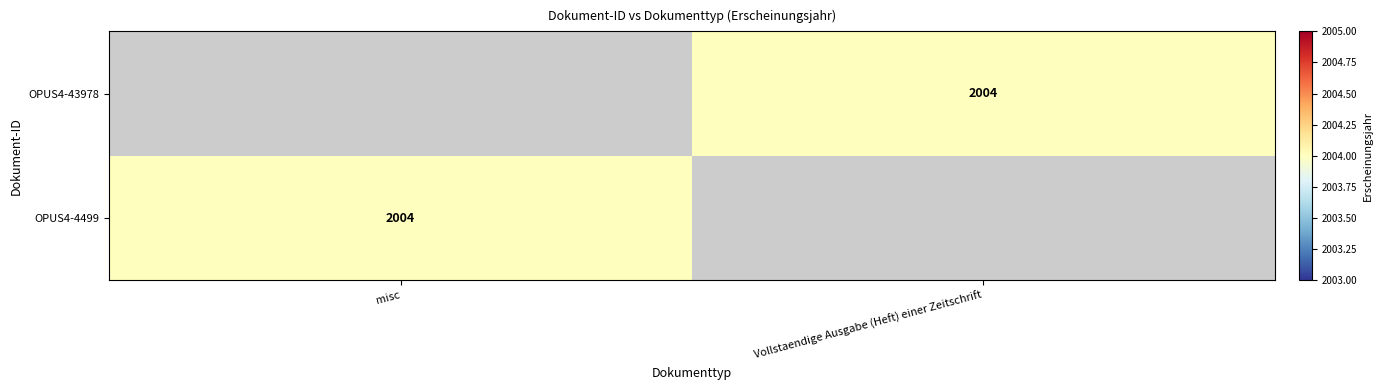

What is the total value across all series at Vollstaendige Ausgabe (Heft) einer Zeitschrift?

2004